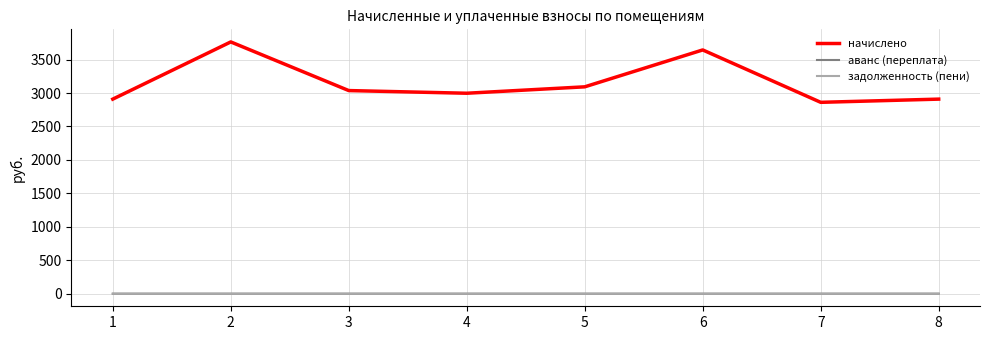

At 6, list the series in order from largest to smallest.

начислено, аванс (переплата), задолженность (пени)